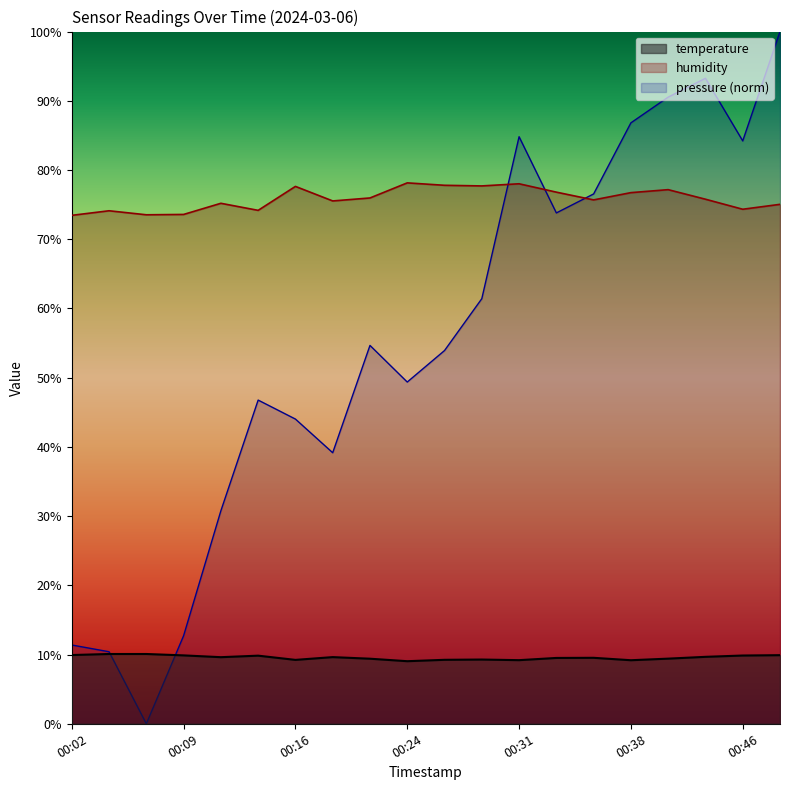

What is the lowest value of the temperature series?

9.0